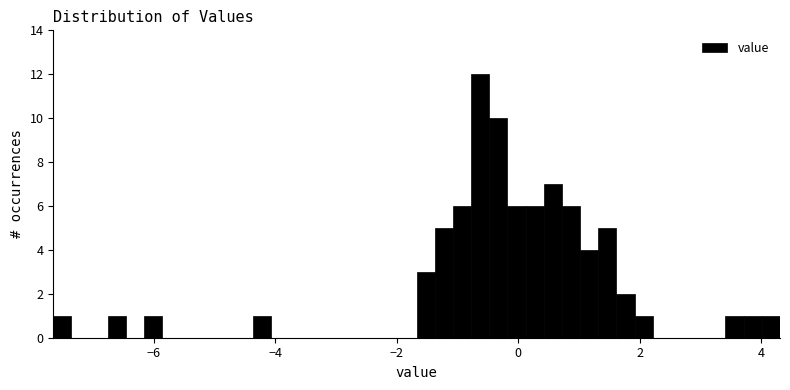

Read against the x-axis, roughly where is the centre of the tallest bar?

-0.6